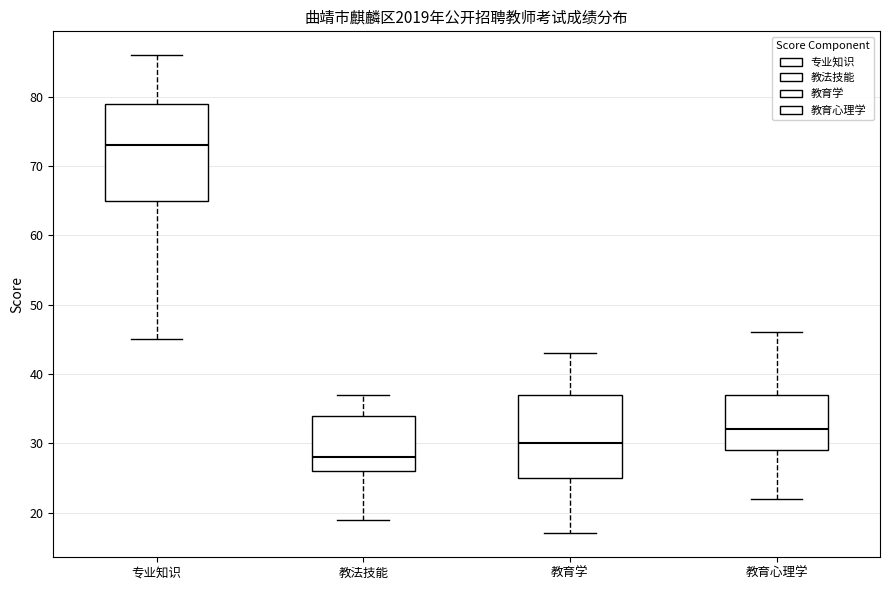

Which box is the tallest, from its lower edge to its upper edge?

专业知识